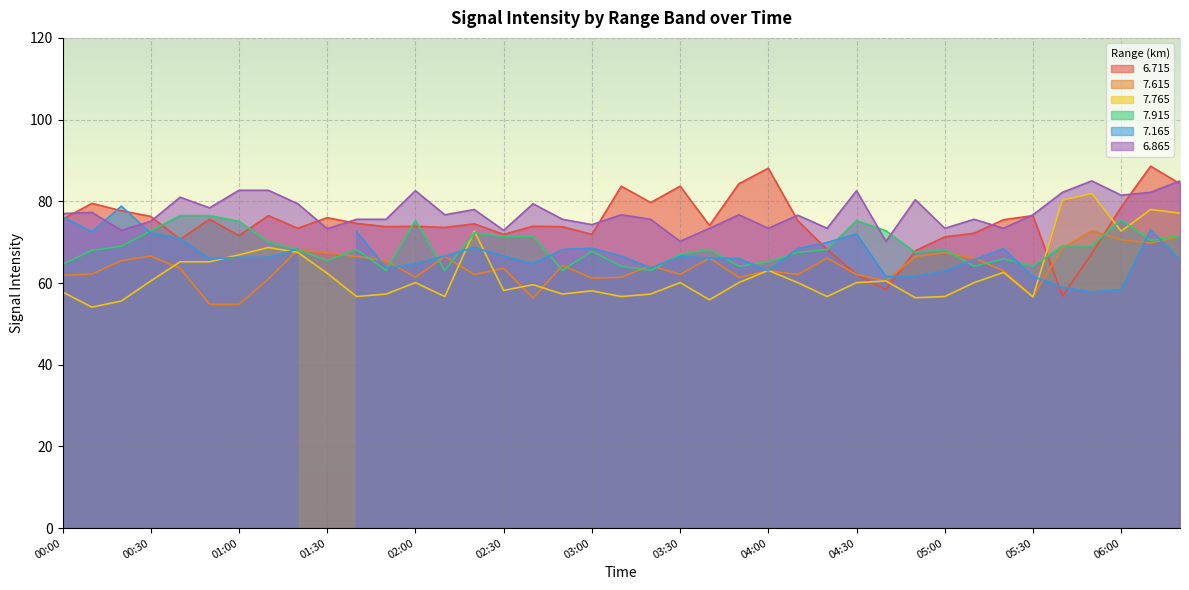

Read the   7.765 value at 04:40.

60.5